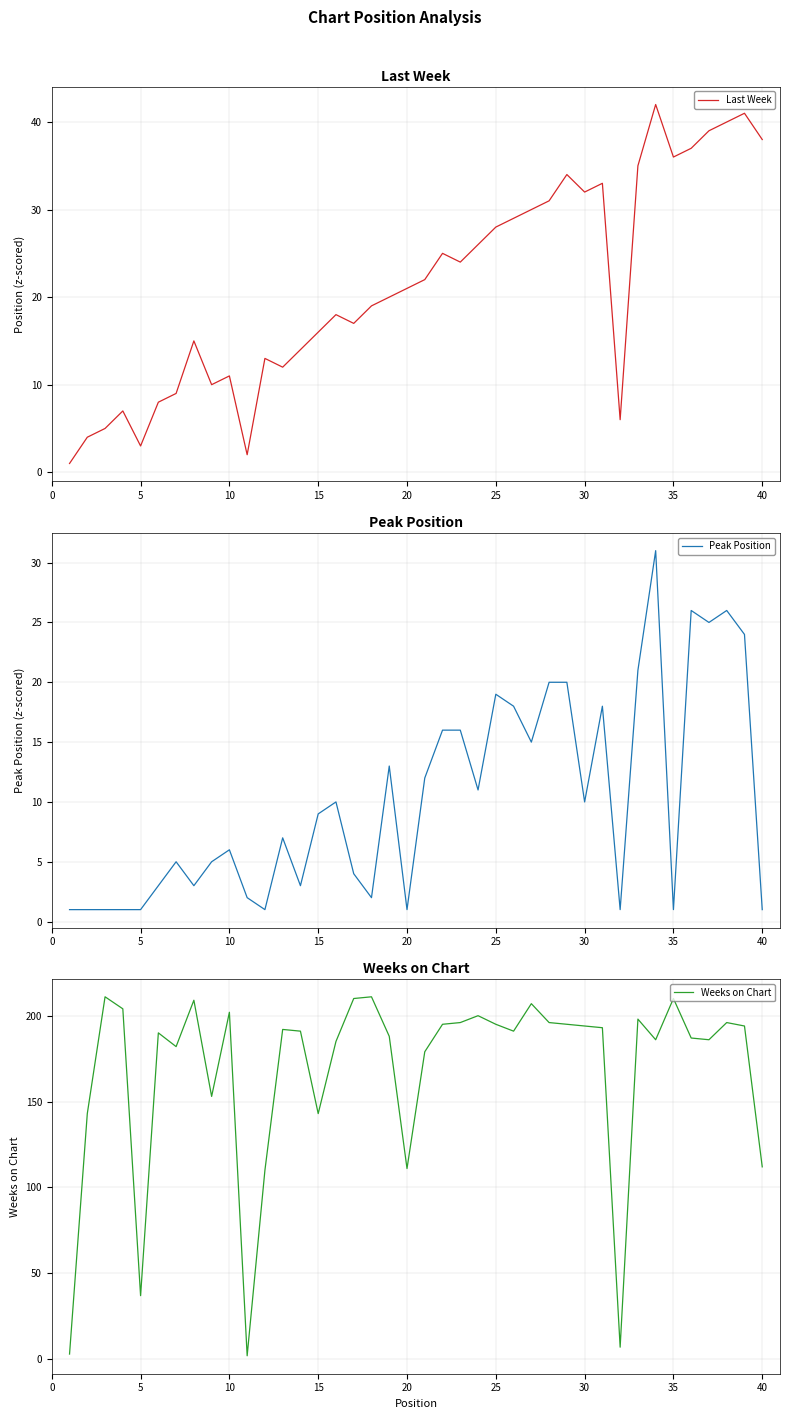

Which series has the largest total across all categories?

Weeks on Chart